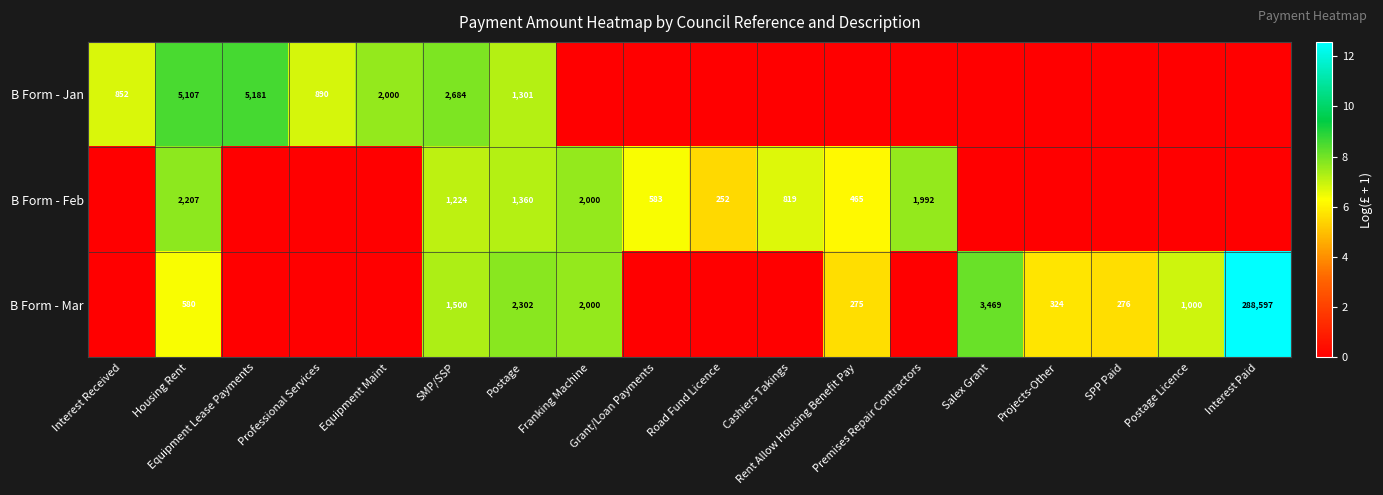

What is the total value across all series at Housing Rent?

7894